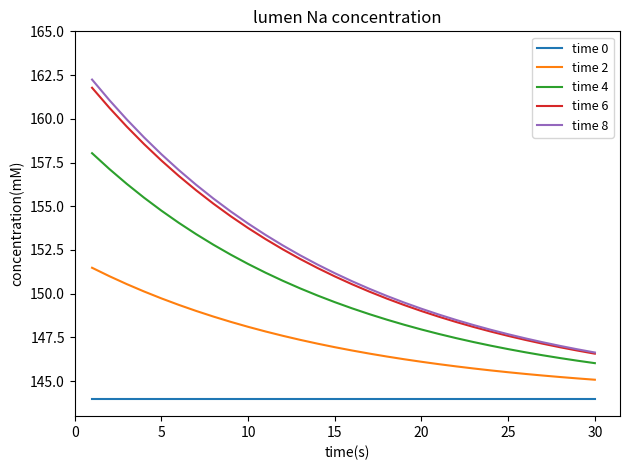

What is the maximum value shown in the chart?

162.2